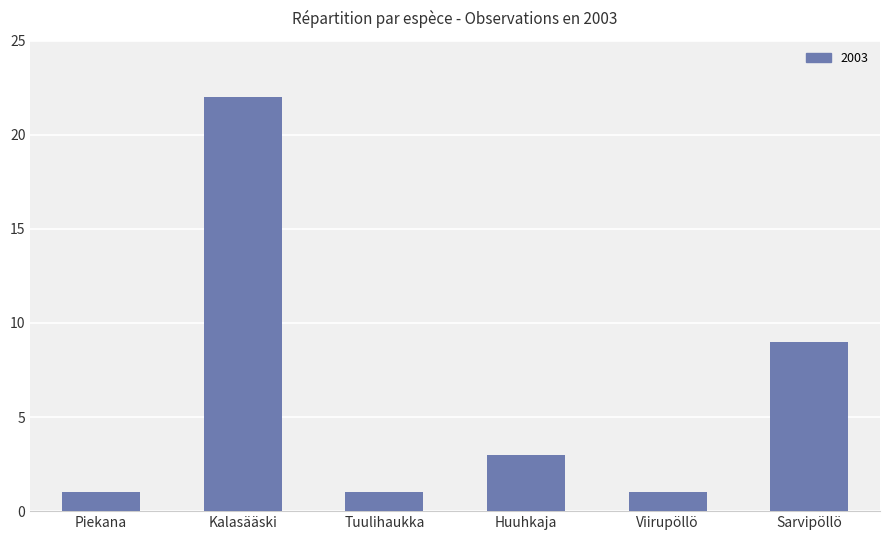

How many categories are shown in the chart?

6